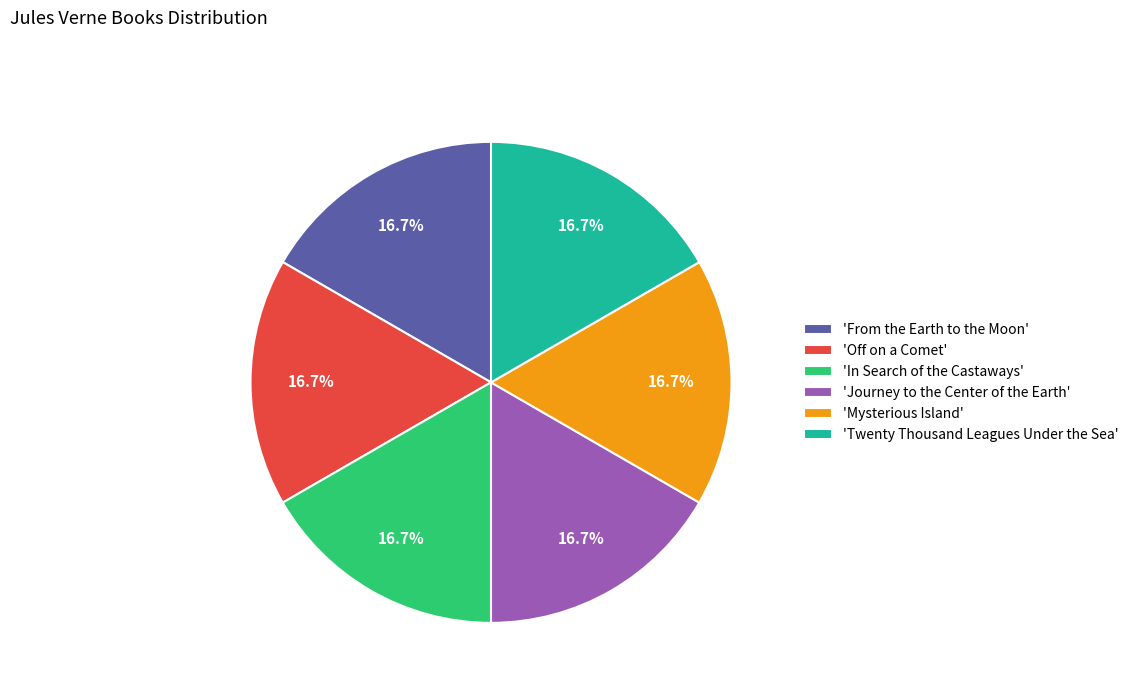

Is the sum of 'Off on a Comet' and 'Twenty Thousand Leagues Under the Sea' greater than half?

No